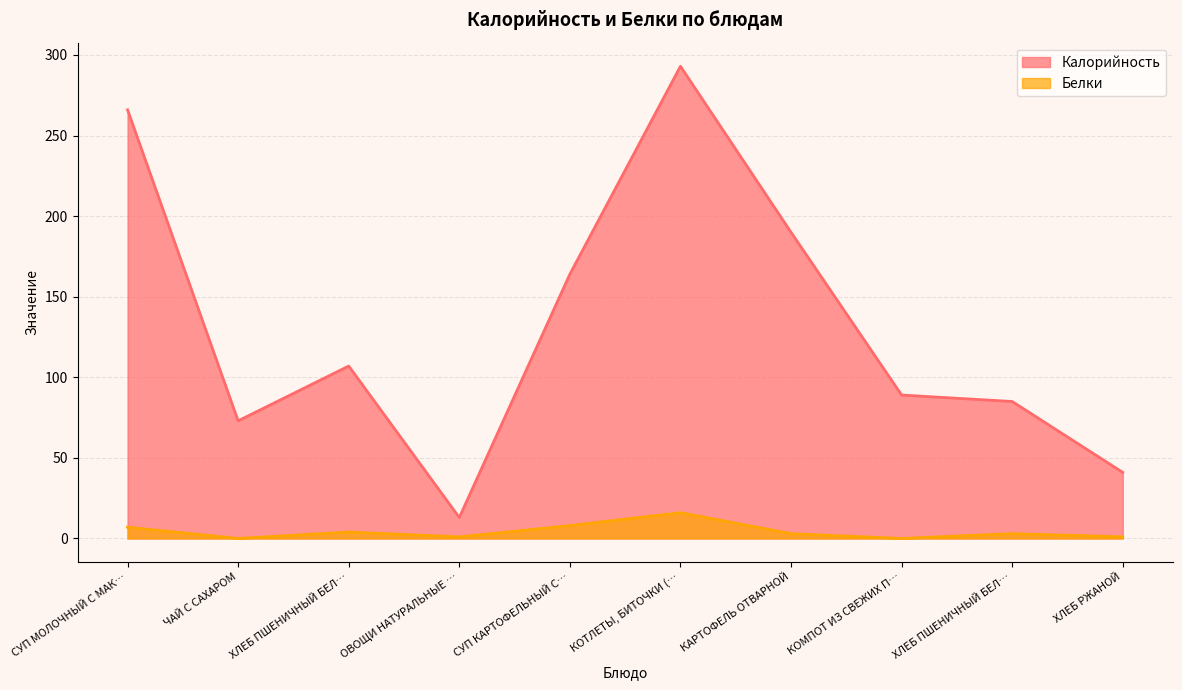

At which label does Белки reach its peak?

КОТЛЕТЫ, БИТОЧКИ (…